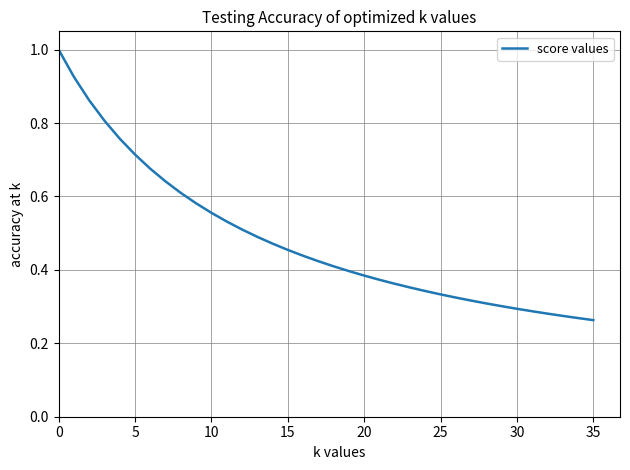

What is the greatest value displayed?

1.0